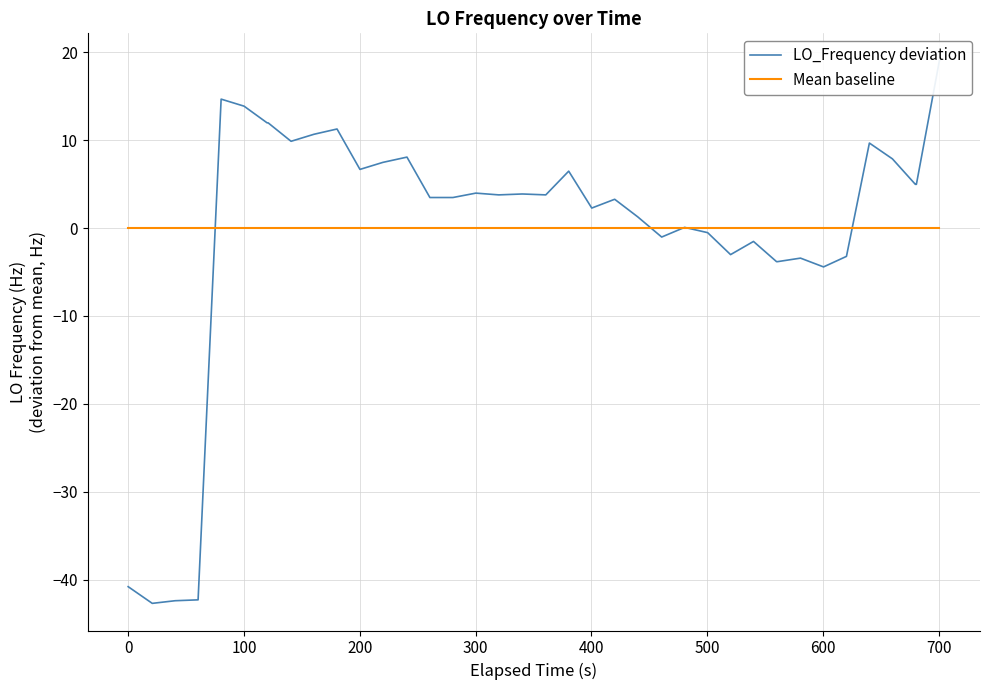

List the series in order of their peak value, highest first.

LO_Frequency deviation, Mean baseline